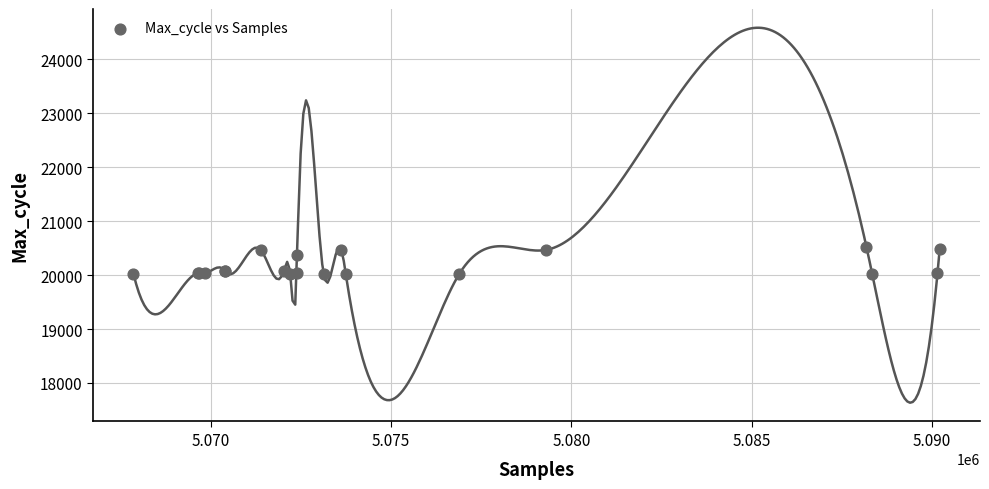

What Y value in the scatter plot is closest to 20269?

20379